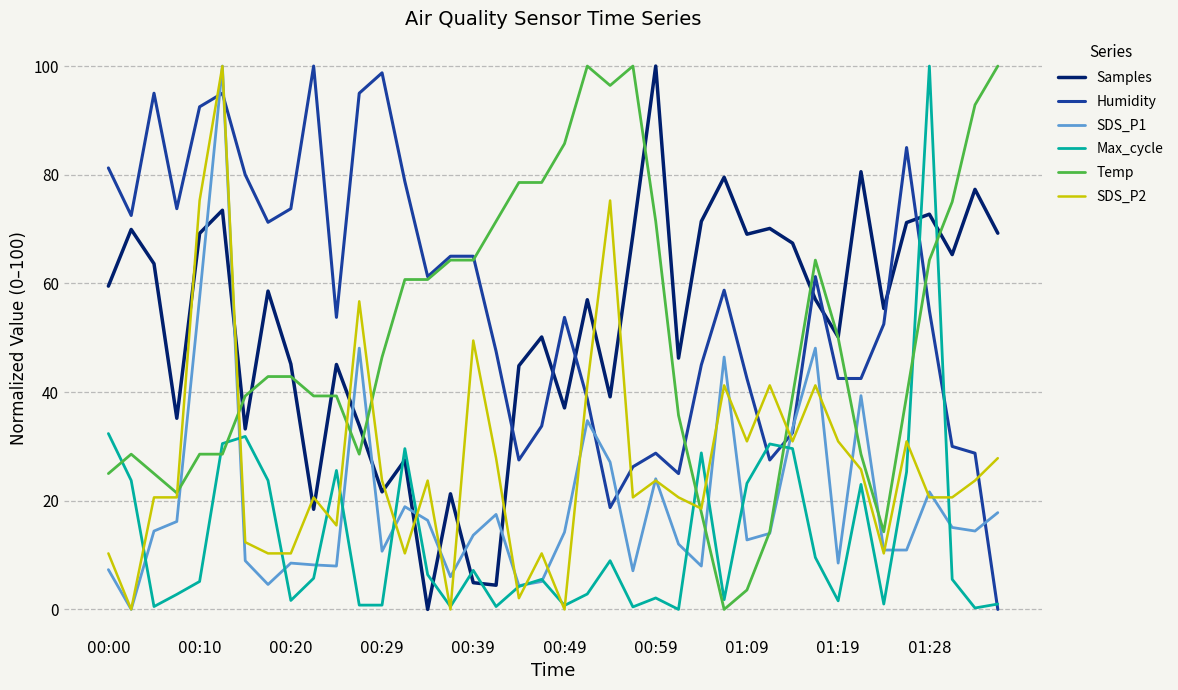

How many distinct data groups are displayed?

6